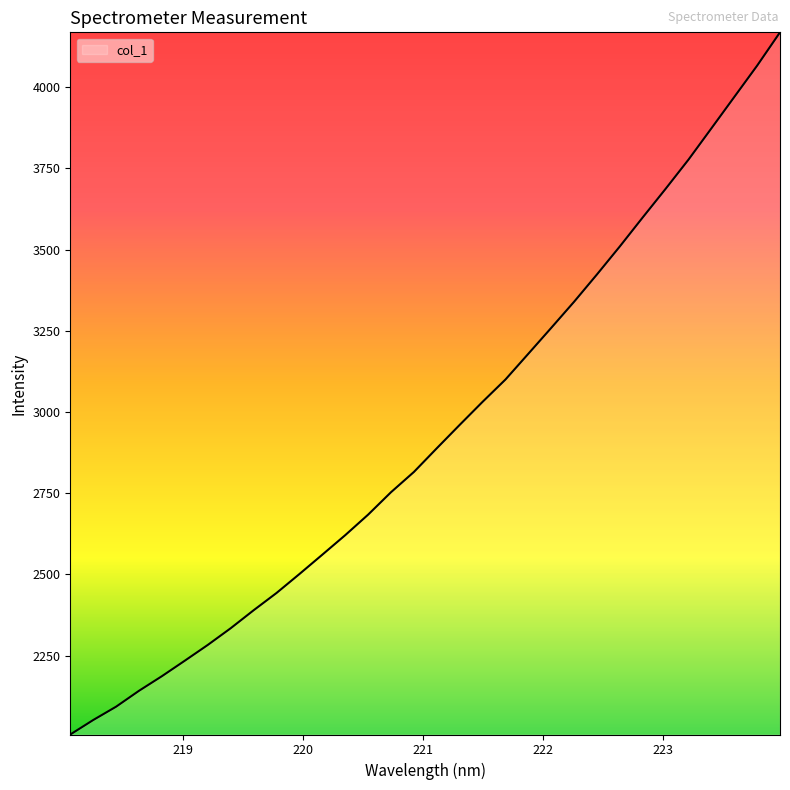

What is the maximum value shown in the chart?

4168.4